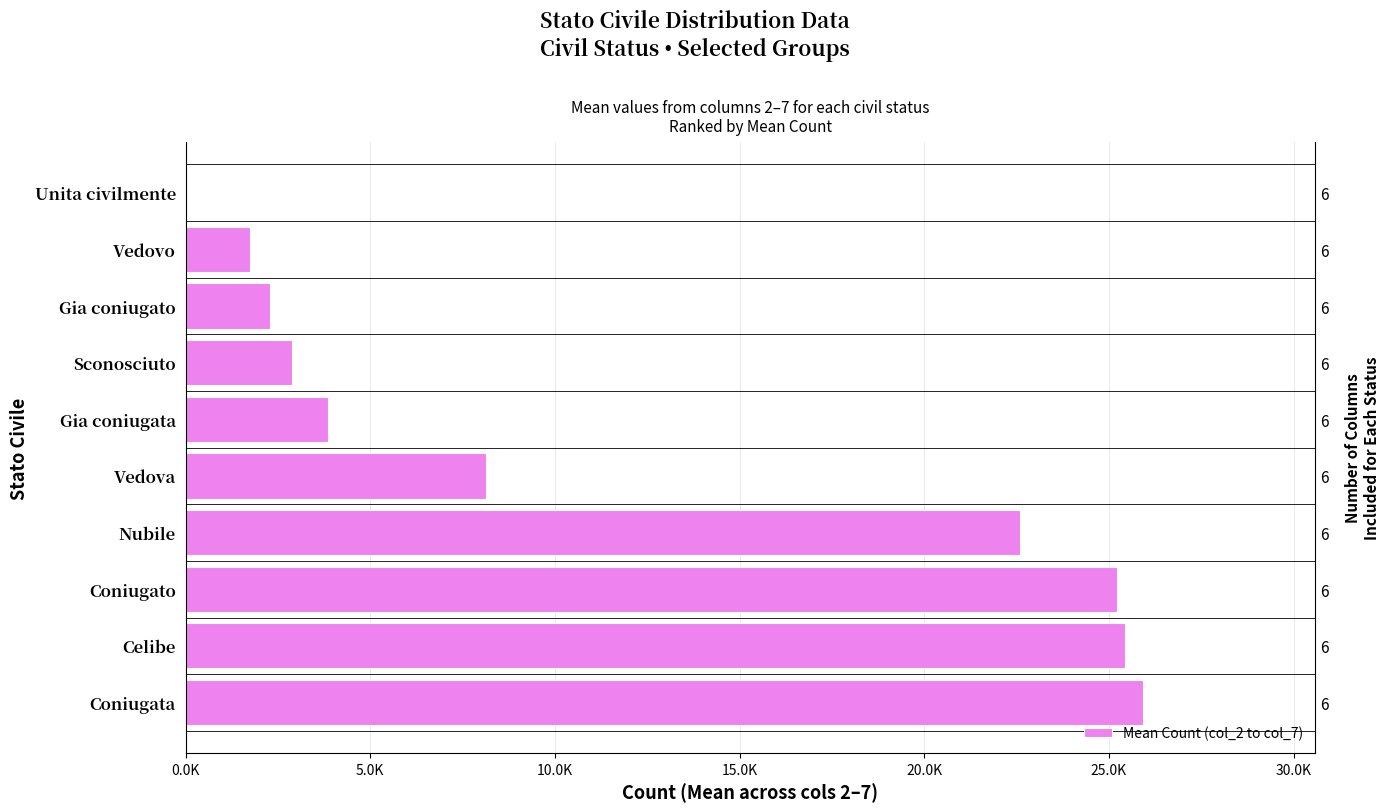

True or false: the data shows 45219.1 at Coniugato.

False